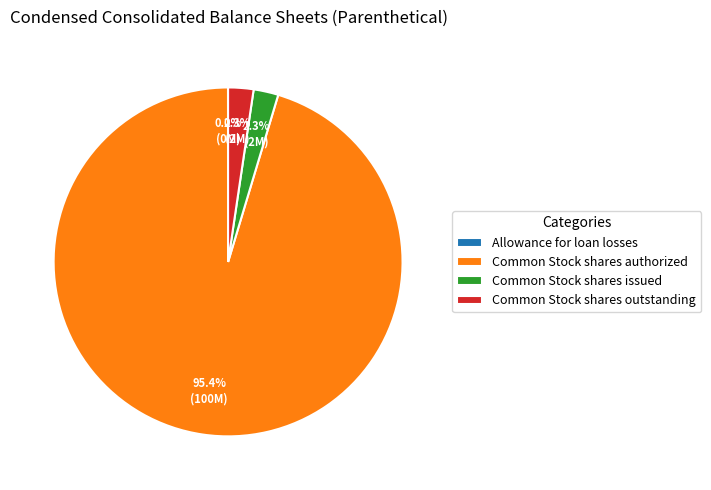

Is Common Stock shares outstanding the majority of the pie?

No